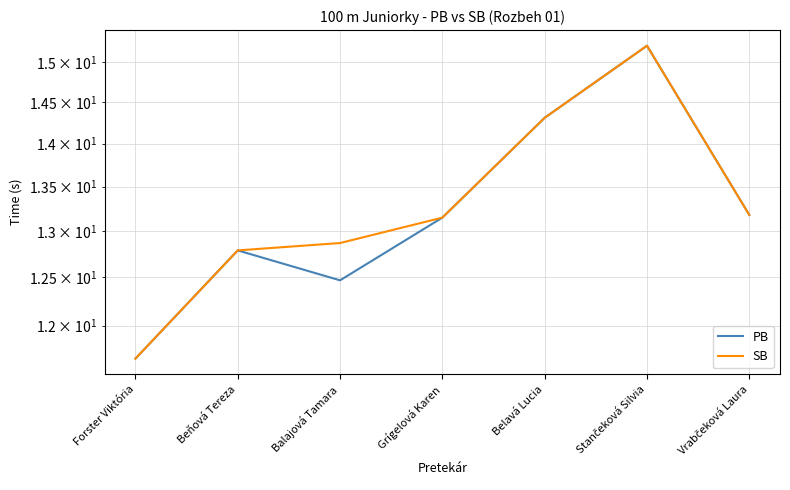

How many lines are shown in the chart?

2